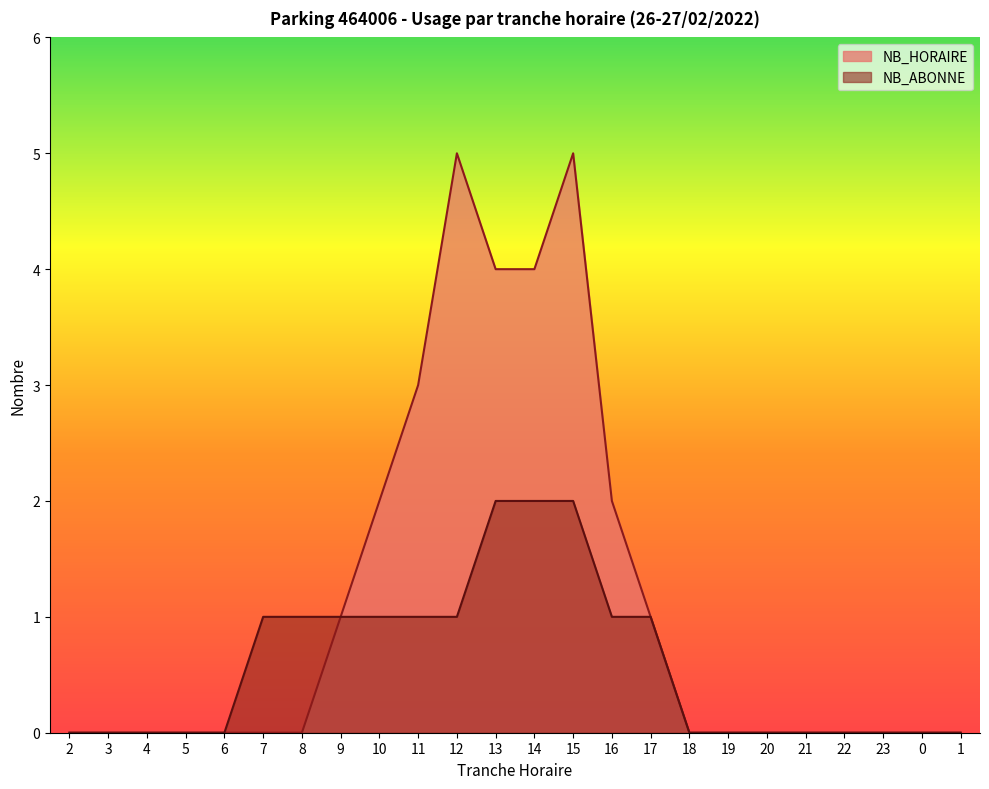

At how many categories does at least one series exceed 0?

11